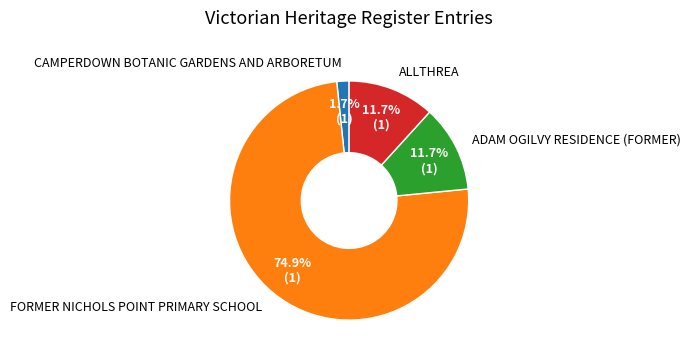

What percentage is the ADAM OGILVY RESIDENCE (FORMER) slice, to the nearest percent?

12%